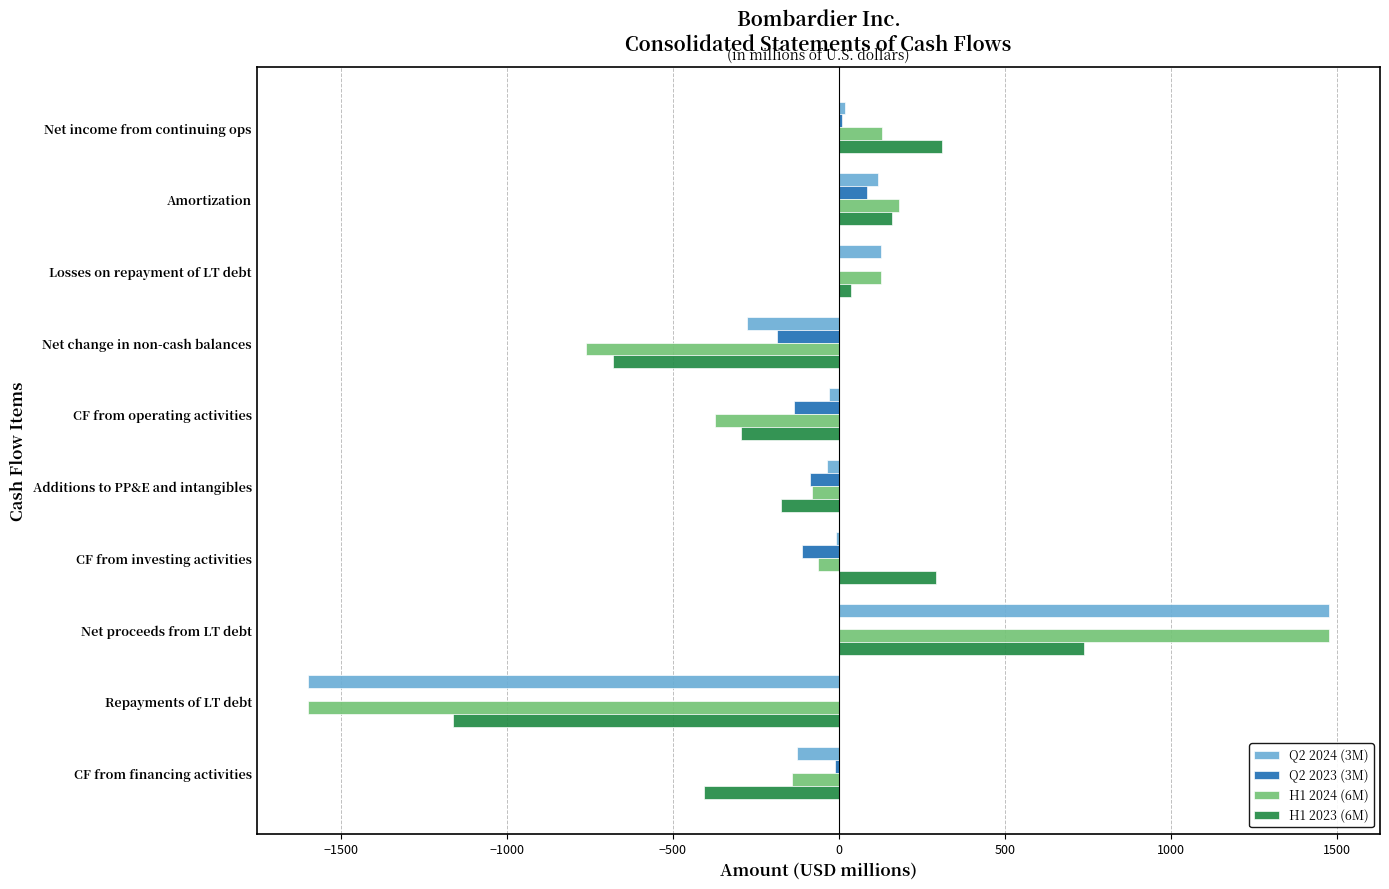

At which label does Q2 2024 (3M) reach its peak?

Net proceeds from LT debt